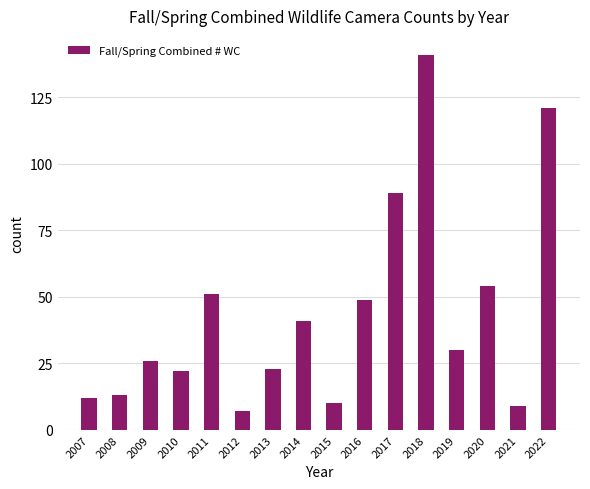

What is the difference between the values at 2017 and 2010?

67